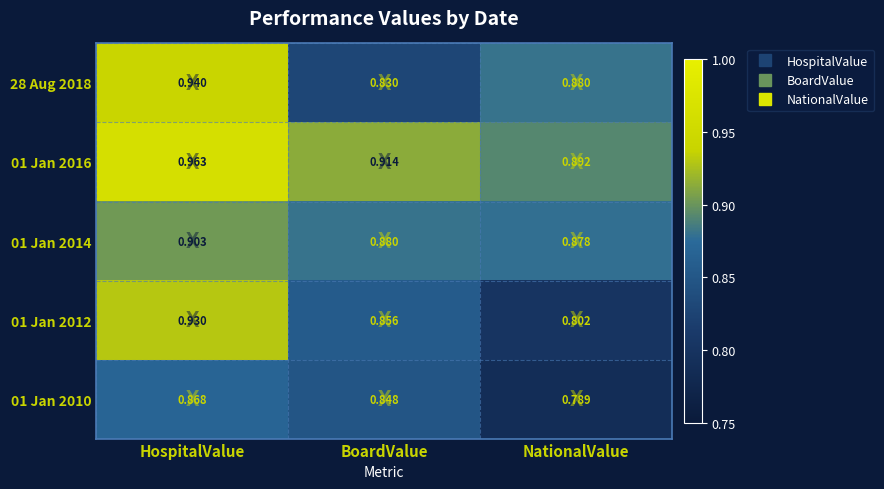

Which label corresponds to the largest value in the chart?

HospitalValue